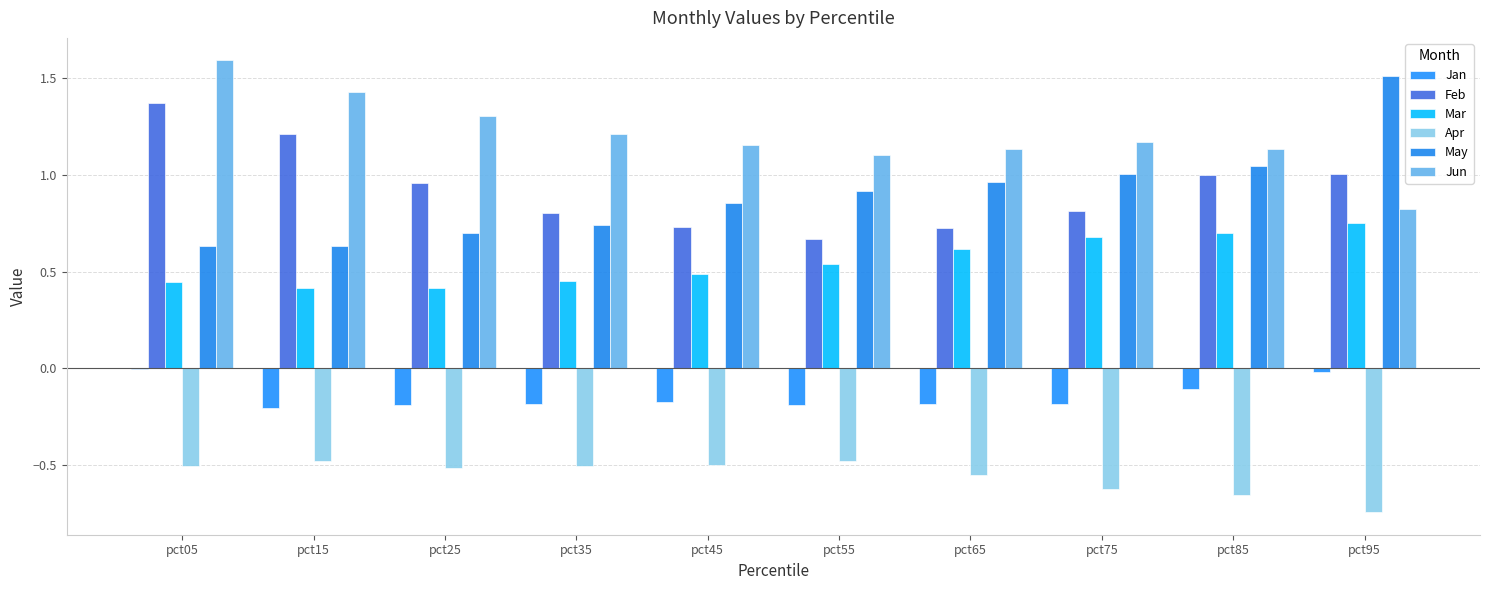

At how many categories does at least one series exceed 0?

10